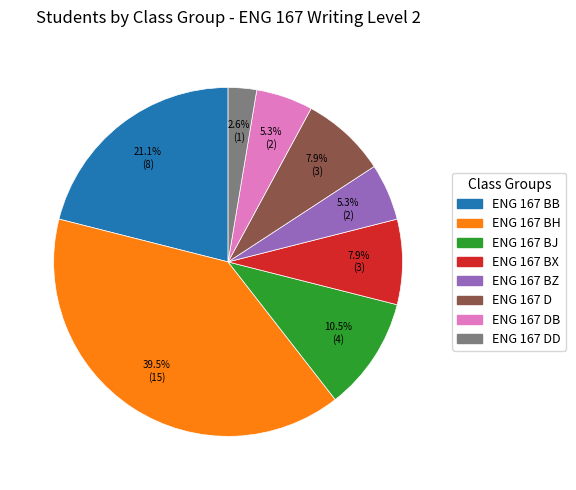

Is there a majority slice in this chart?

No